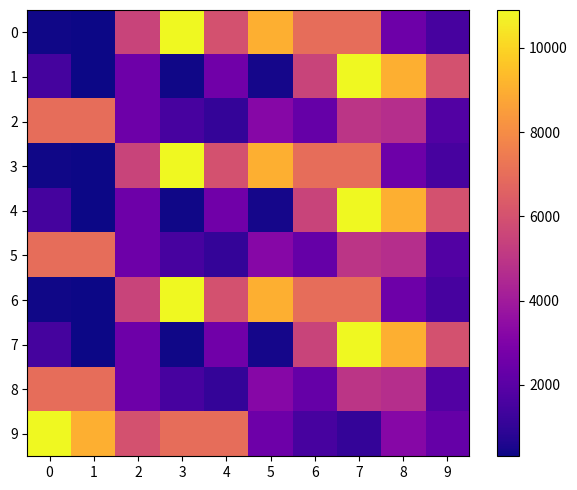

What is the total value across all series at 6?

45970